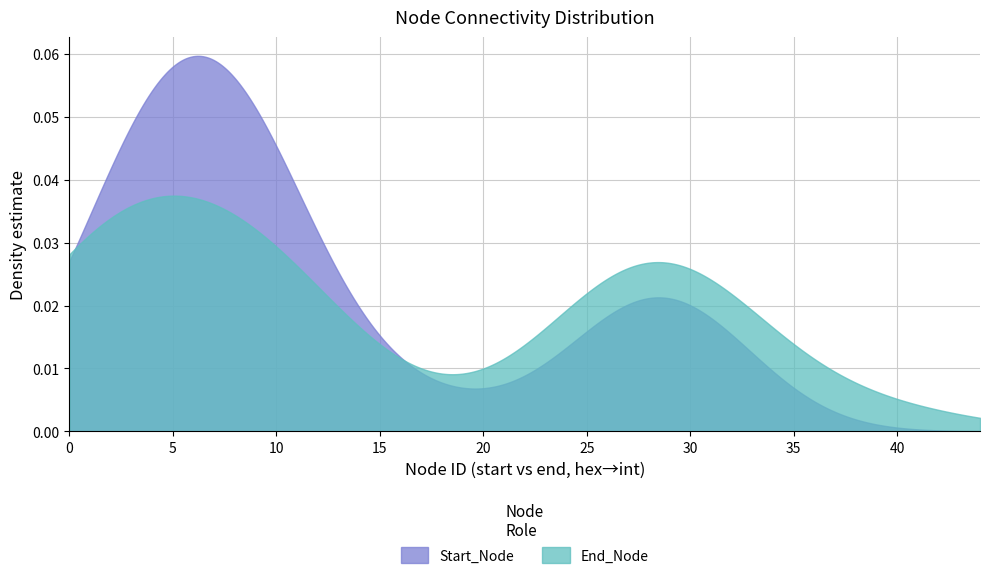

Which series has the largest range (max minus min)?

Start_Node